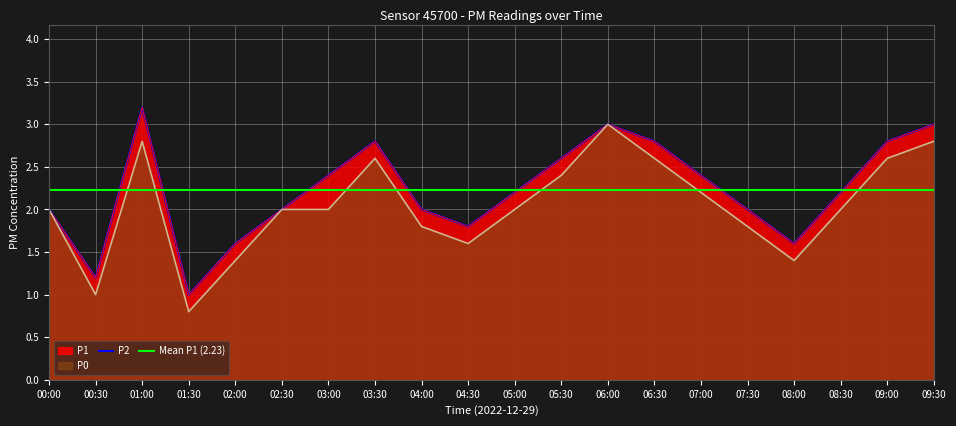

In P0, how many points are higher than both neighbors (excluding endpoints)?

3